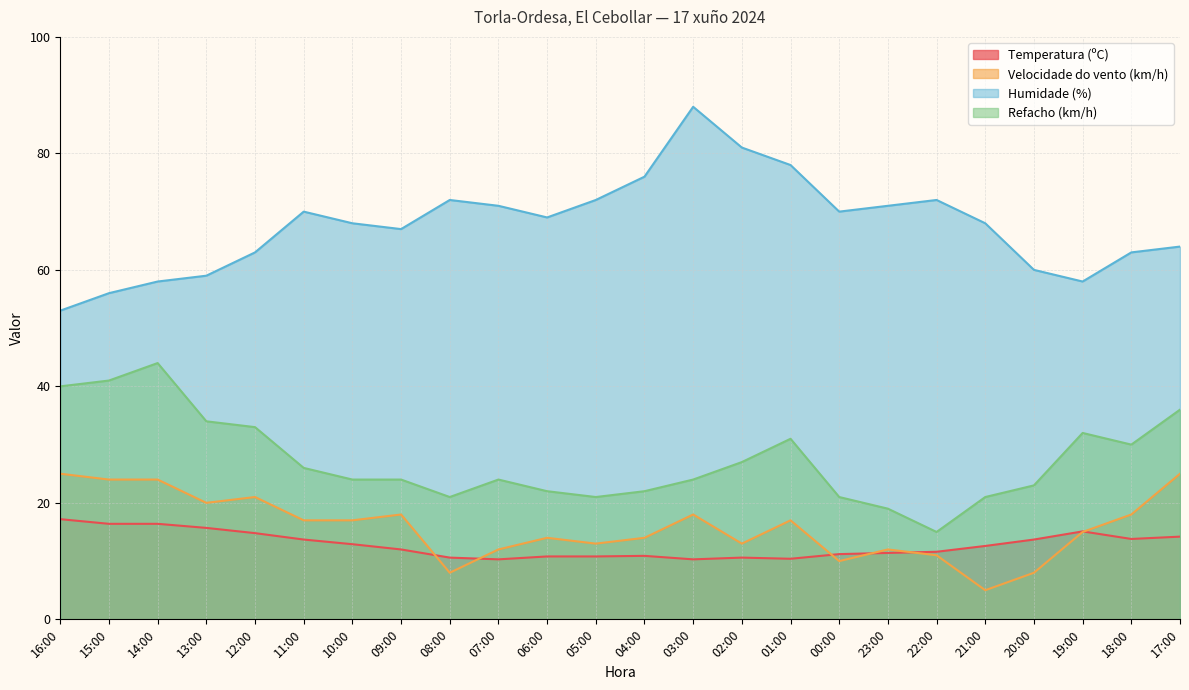

The Humidade (%) series shows 126.9 at 23:00. True or false?

False